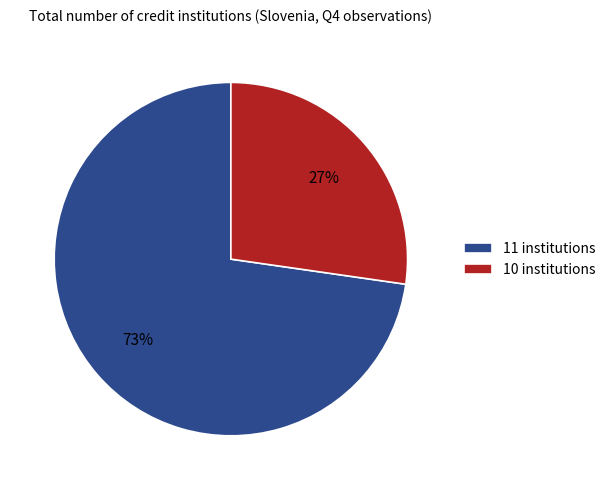

How many segments does this pie chart have?

2